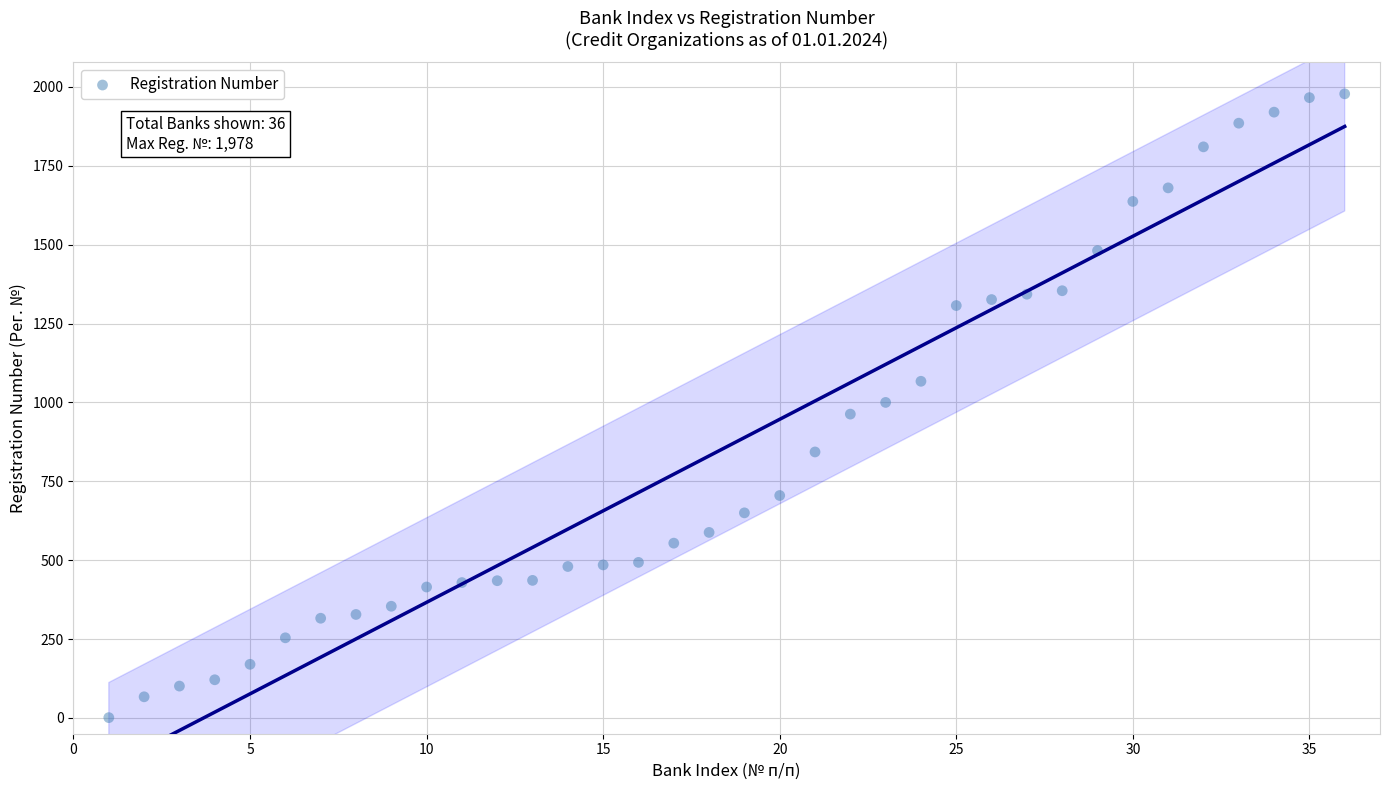

What is the range of X values (max minus min)?

35